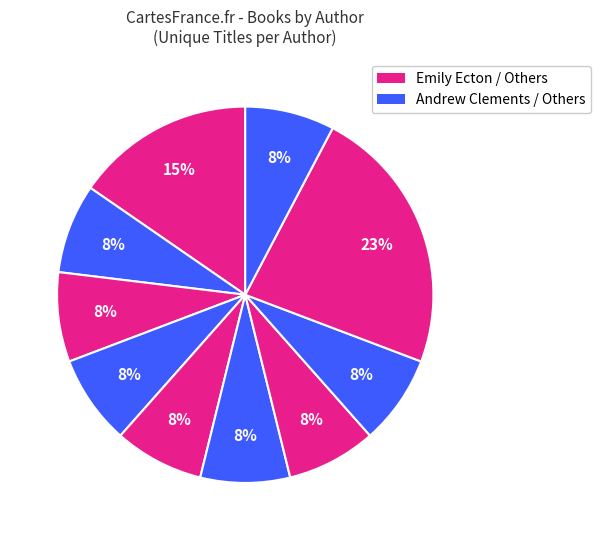

Count the number of slices in the pie.

10